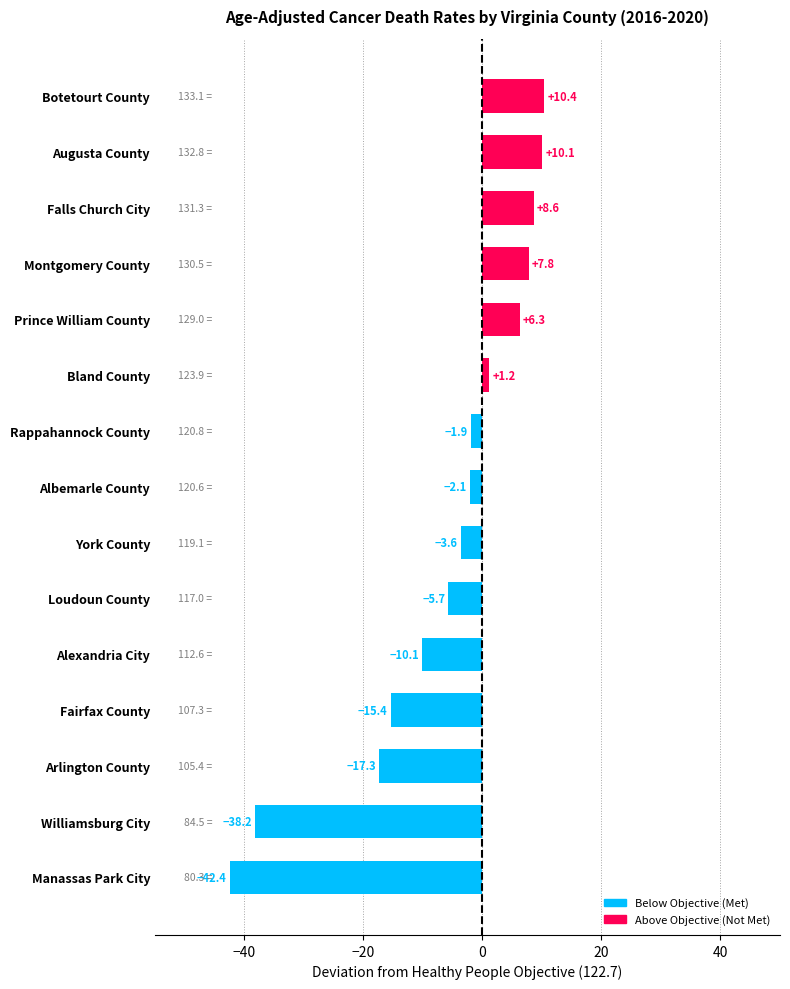

The value at Arlington County is -25.9. True or false?

False